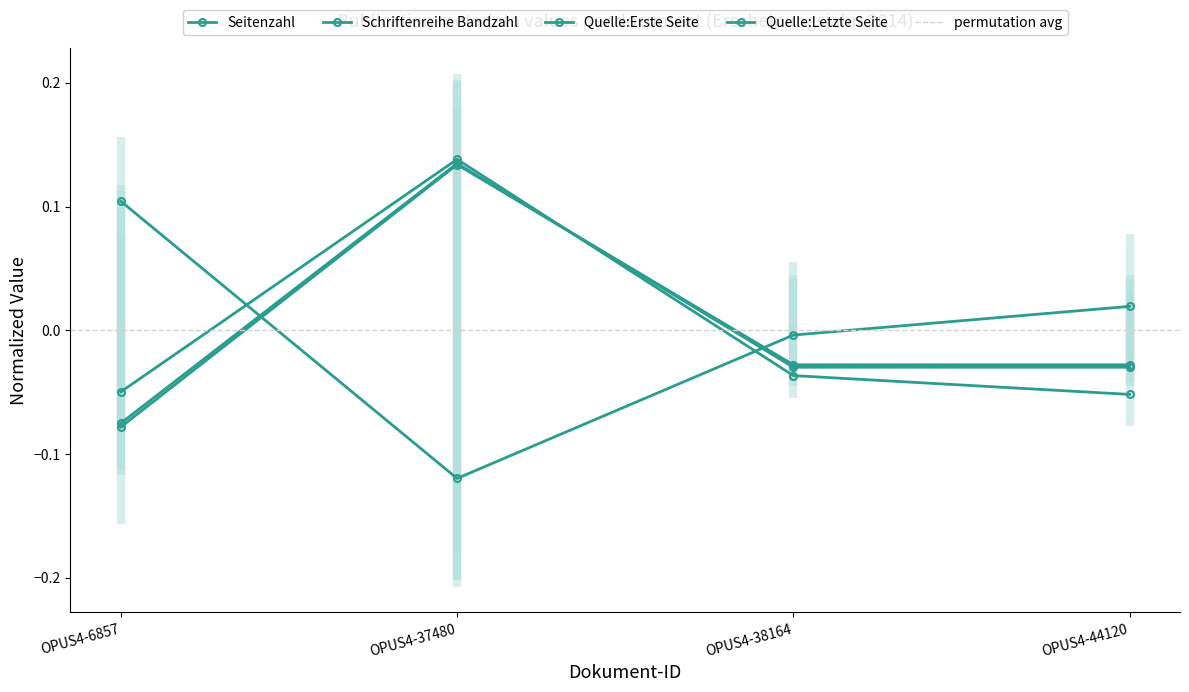

At which label is Schriftenreihe Bandzahl closest to 0?

OPUS4-38164